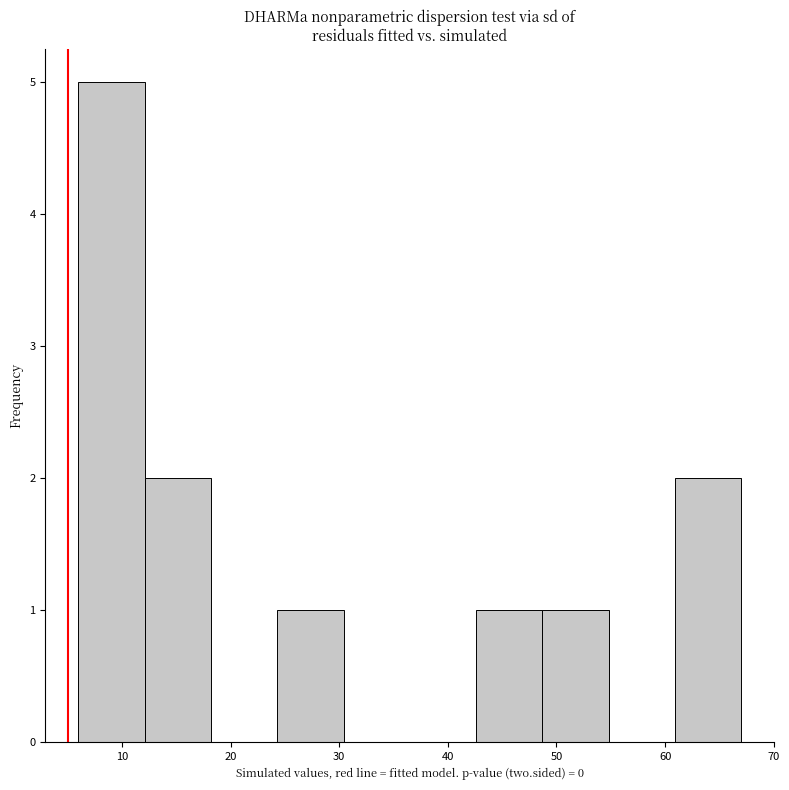

Reading left to right, transcribe this chart: for each bar, give the range it covers on the x-axis and its height. Neither the bar edges nor the heights are printed on the chart, so give them approximately, as read against the axes.

6.0 to 12.1: 5
12.1 to 18.2: 2
18.2 to 24.3: 0
24.3 to 30.4: 1
30.4 to 36.5: 0
36.5 to 42.6: 0
42.6 to 48.7: 1
48.7 to 54.8: 1
54.8 to 60.9: 0
60.9 to 67.0: 2